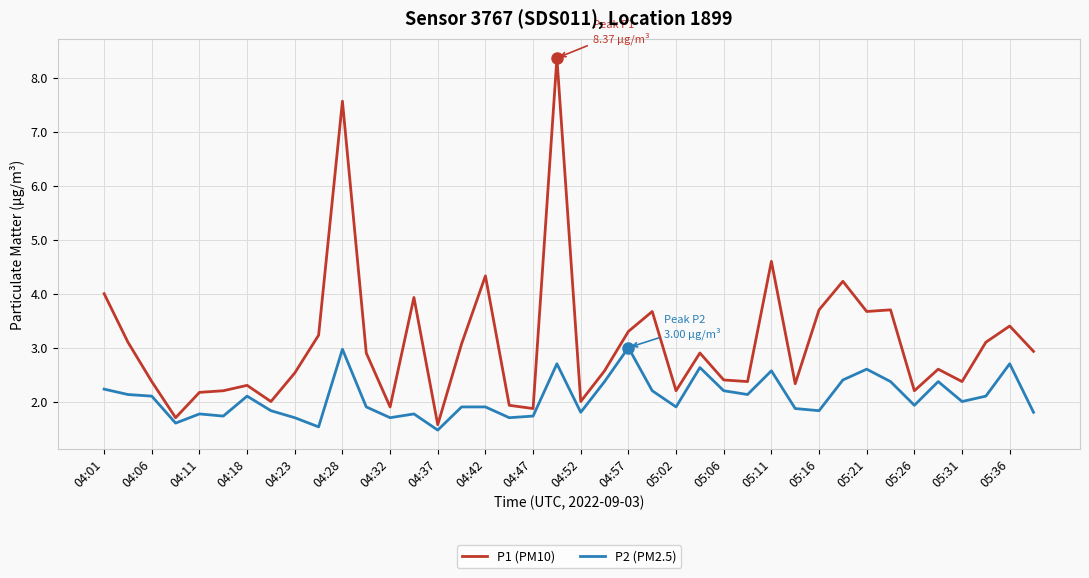

True or false: P1 (PM10) and P2 (PM2.5) cross at least once.

False